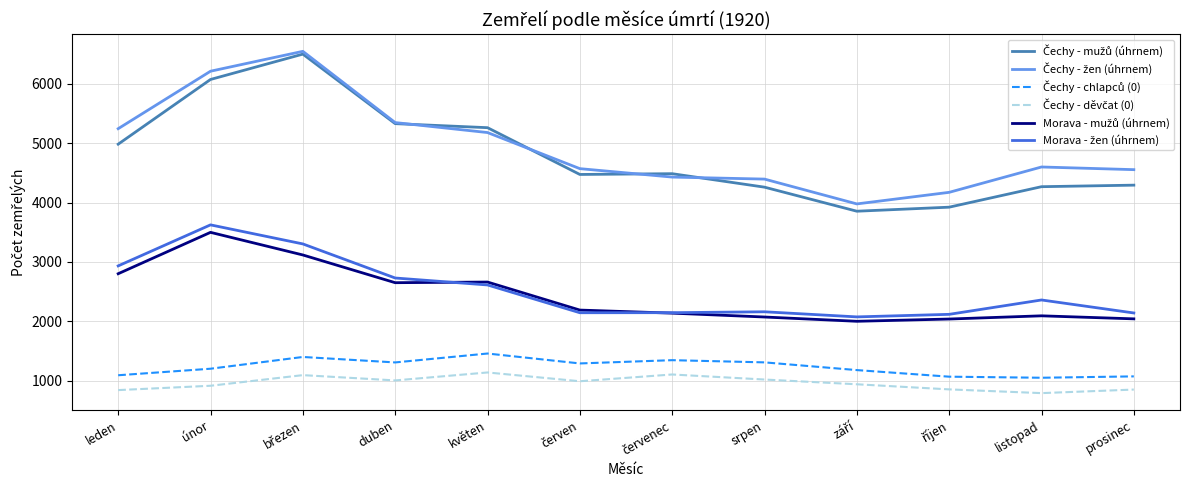

What is the minimum value shown in the chart?

790